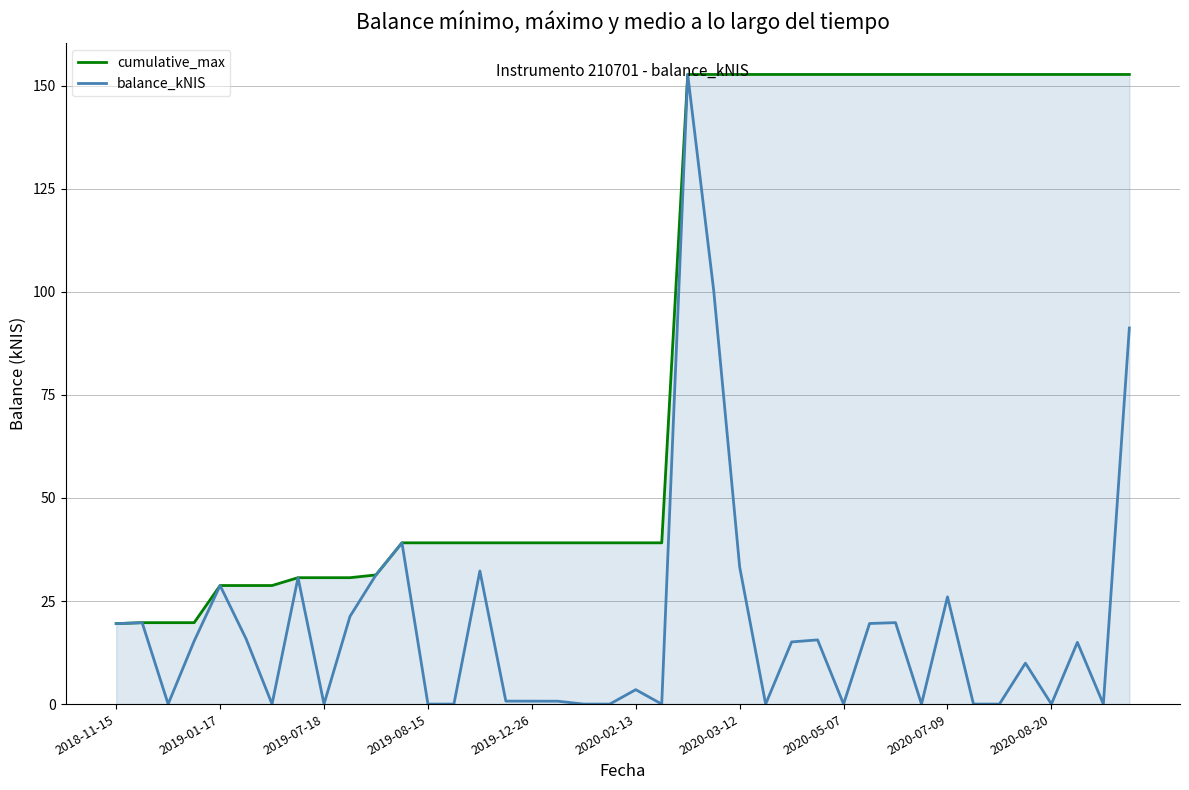

Rank the series by their average value, from lowest to highest.

balance_kNIS, cumulative_max